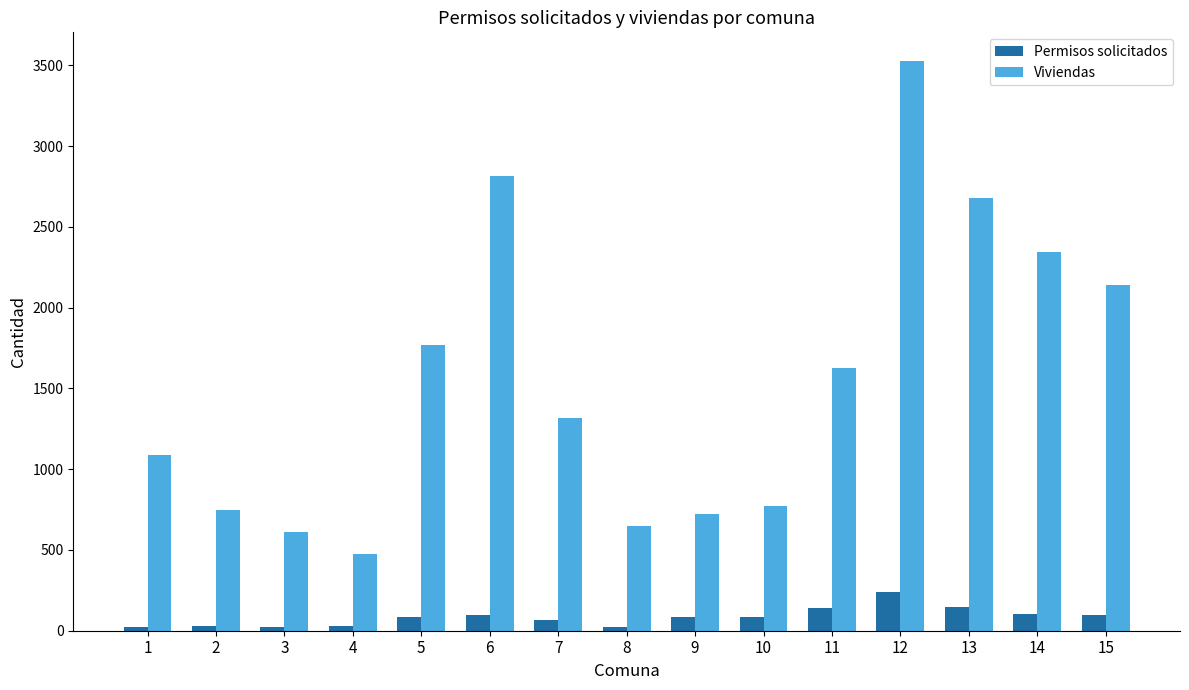

What is the highest value of the Viviendas series?

3528